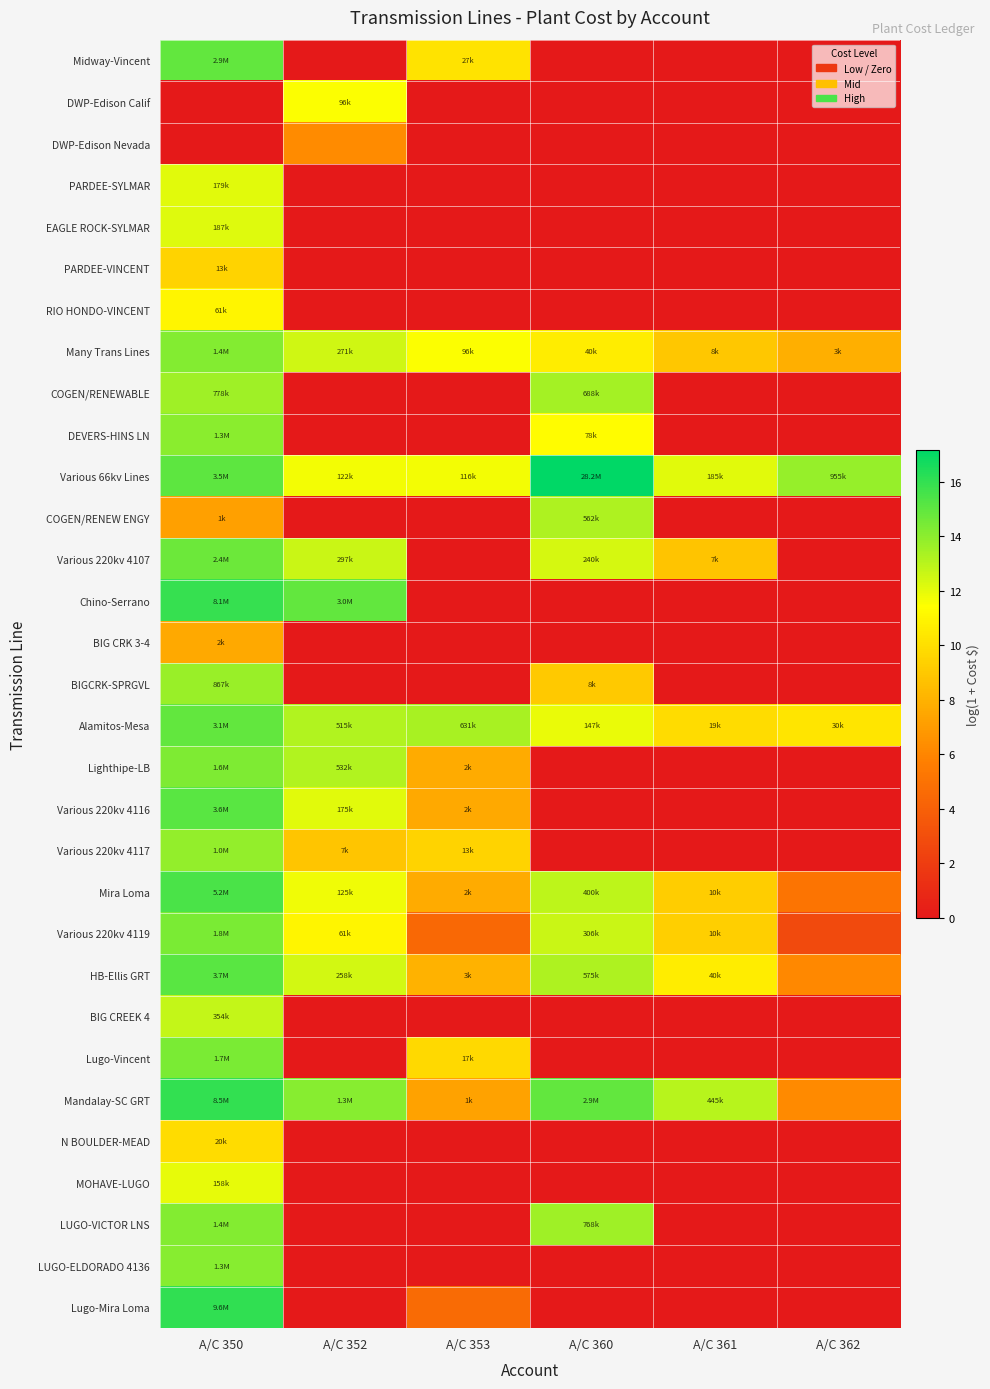

Which series has the largest total across all categories?

Various 66kv Lines